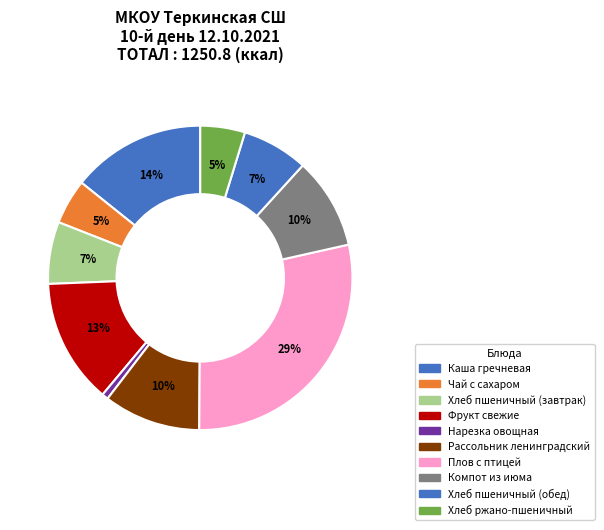

What percentage do Каша гречневая and Нарезка овощная together represent?

14.9%